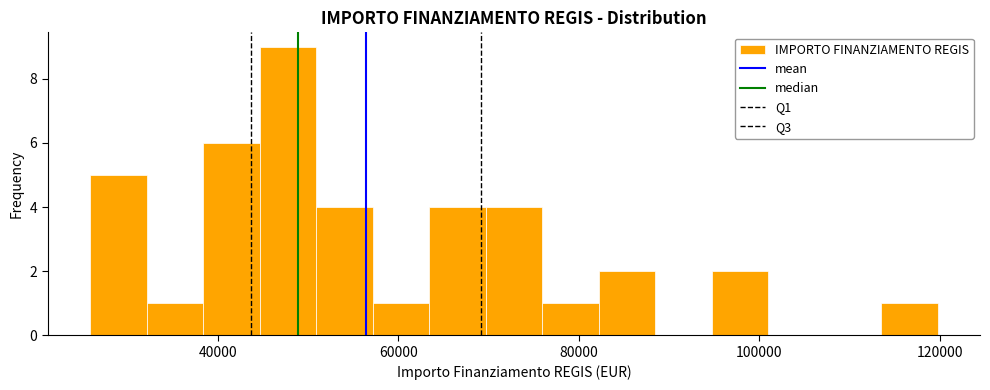

Read against the x-axis, roughly where is the centre of the tallest bar?

48000